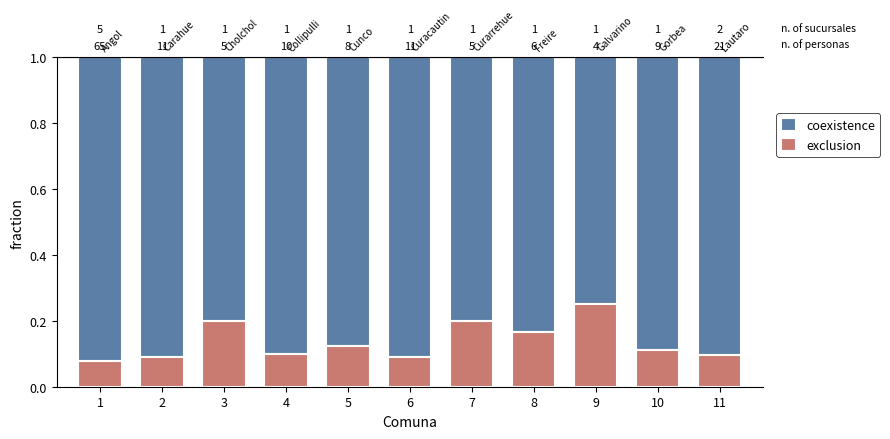

The coexistence series shows 1.6 at 1. True or false?

False